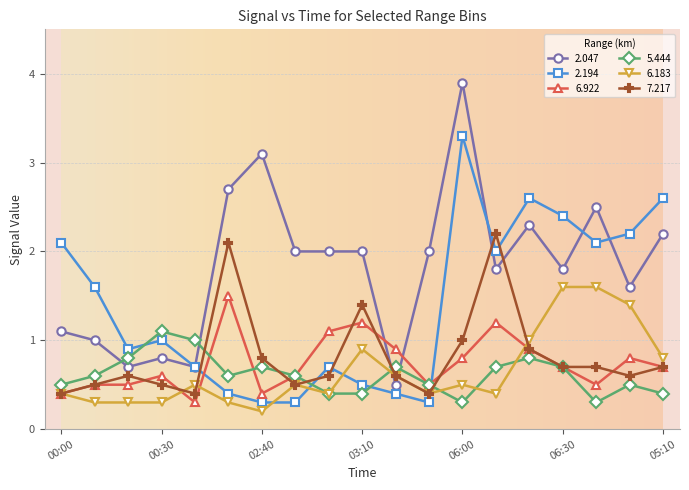

Which series has the largest range (max minus min)?

2.047